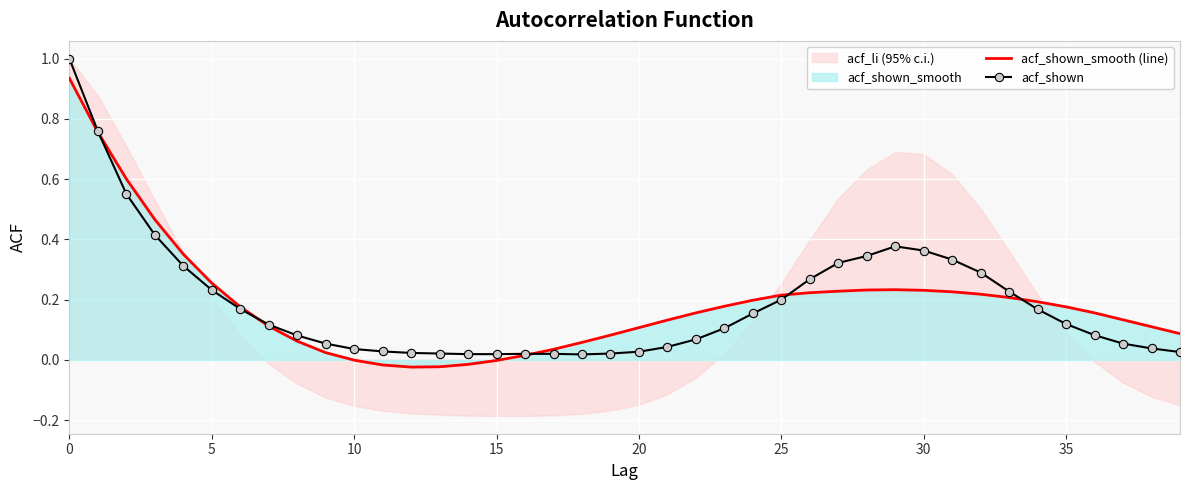

The acf_shown series shows 0.3 at 31. True or false?

True